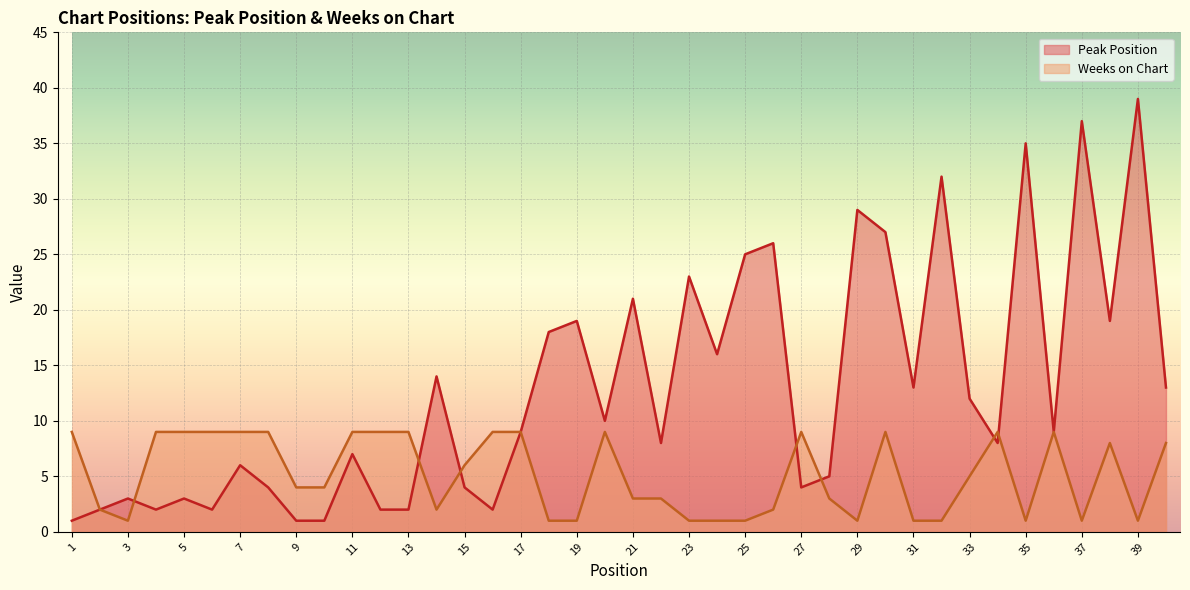

At which label does Weeks on Chart first exceed 5?

1